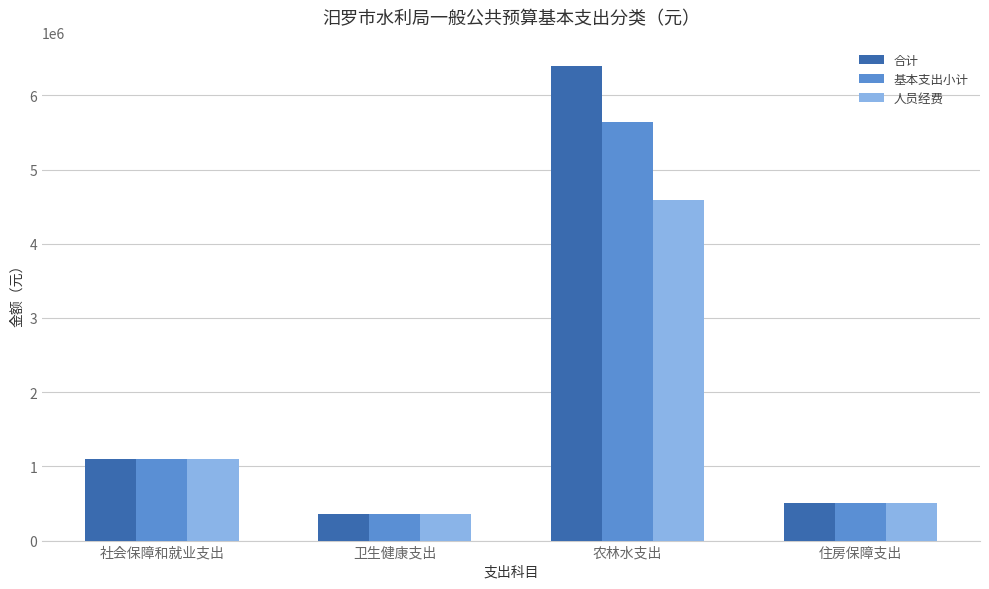

At how many categories does at least one series exceed 2234053?

1